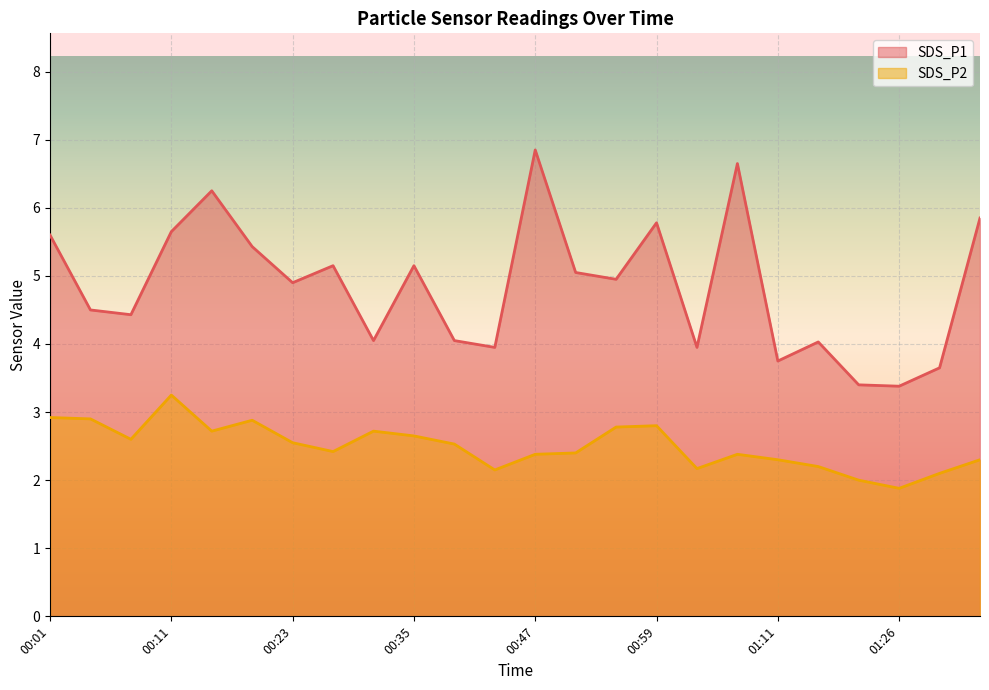

What is the highest value of the SDS_P1 series?

6.8